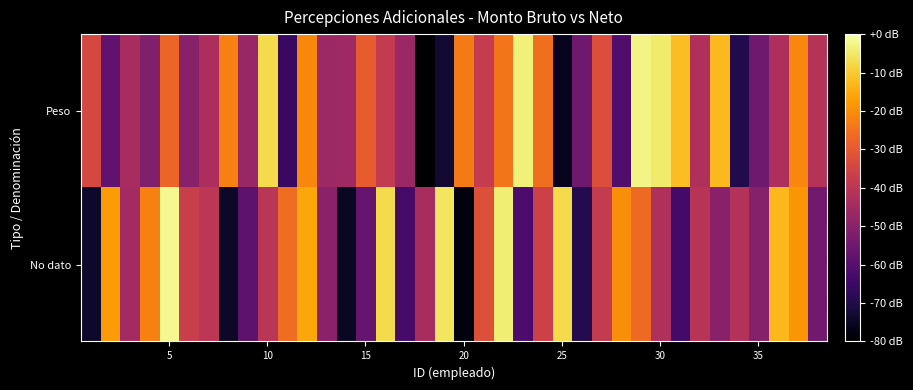

How many data points does each series have?

38